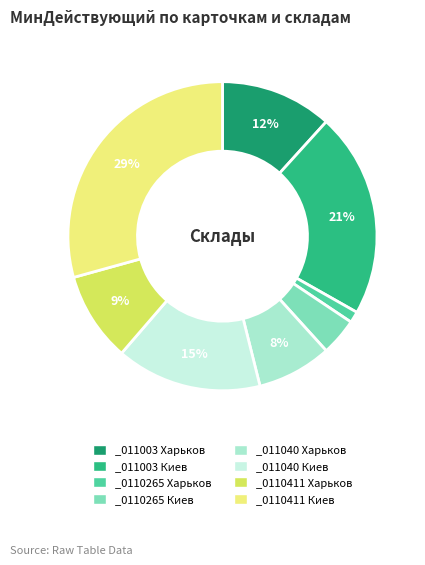

Is _0110411 Харьков the majority of the pie?

No